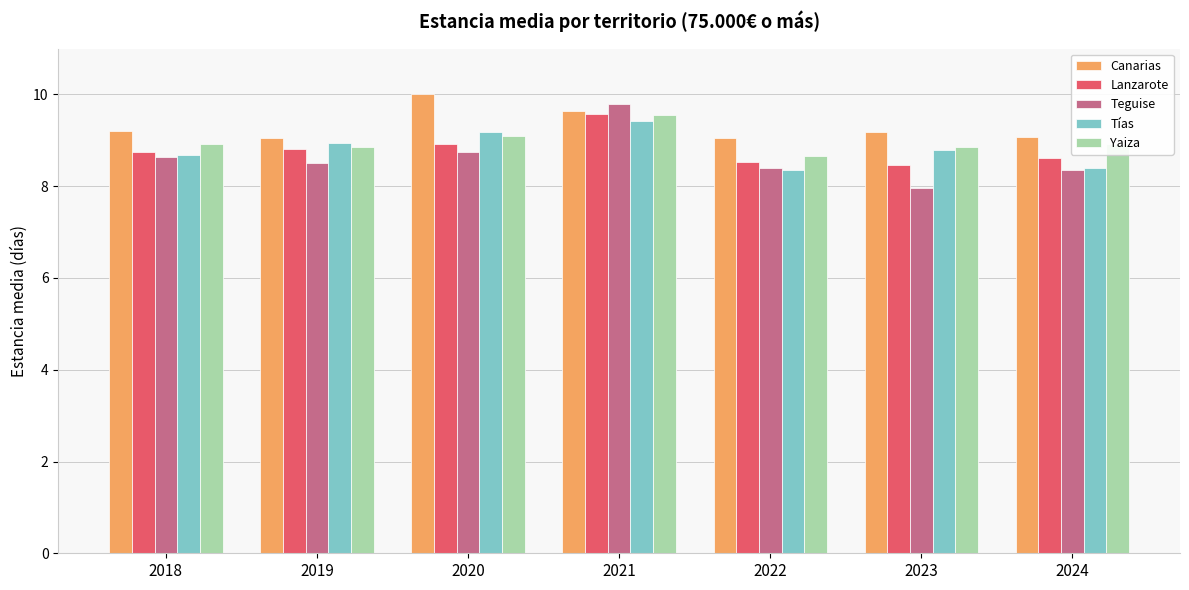

What is the minimum value for Yaiza?

8.7